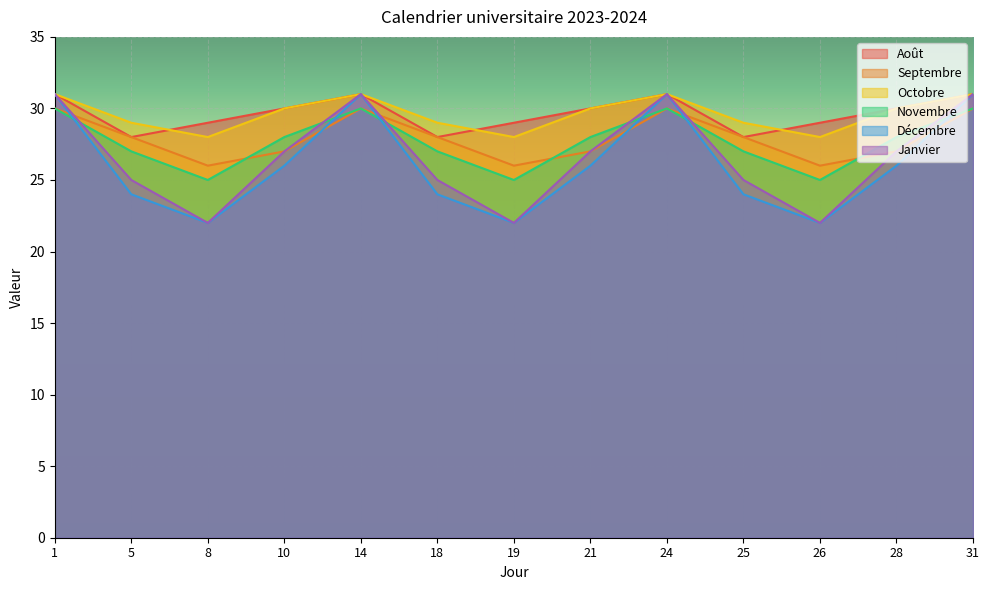

Reading left to right, what are all the values shown in this chart?

Août: 1=31	5=28	8=29	10=30	14=31	18=28	19=29	21=30	24=31	25=28	26=29	28=30	31=31
Septembre: 1=30	5=28	8=26	10=27	14=30	18=28	19=26	21=27	24=30	25=28	26=26	28=27	31=30
Octobre: 1=31	5=29	8=28	10=30	14=31	18=29	19=28	21=30	24=31	25=29	26=28	28=30	31=31
Novembre: 1=30	5=27	8=25	10=28	14=30	18=27	19=25	21=28	24=30	25=27	26=25	28=28	31=30
Décembre: 1=31	5=24	8=22	10=26	14=31	18=24	19=22	21=26	24=31	25=24	26=22	28=26	31=31
Janvier: 1=31	5=25	8=22	10=27	14=31	18=25	19=22	21=27	24=31	25=25	26=22	28=27	31=31